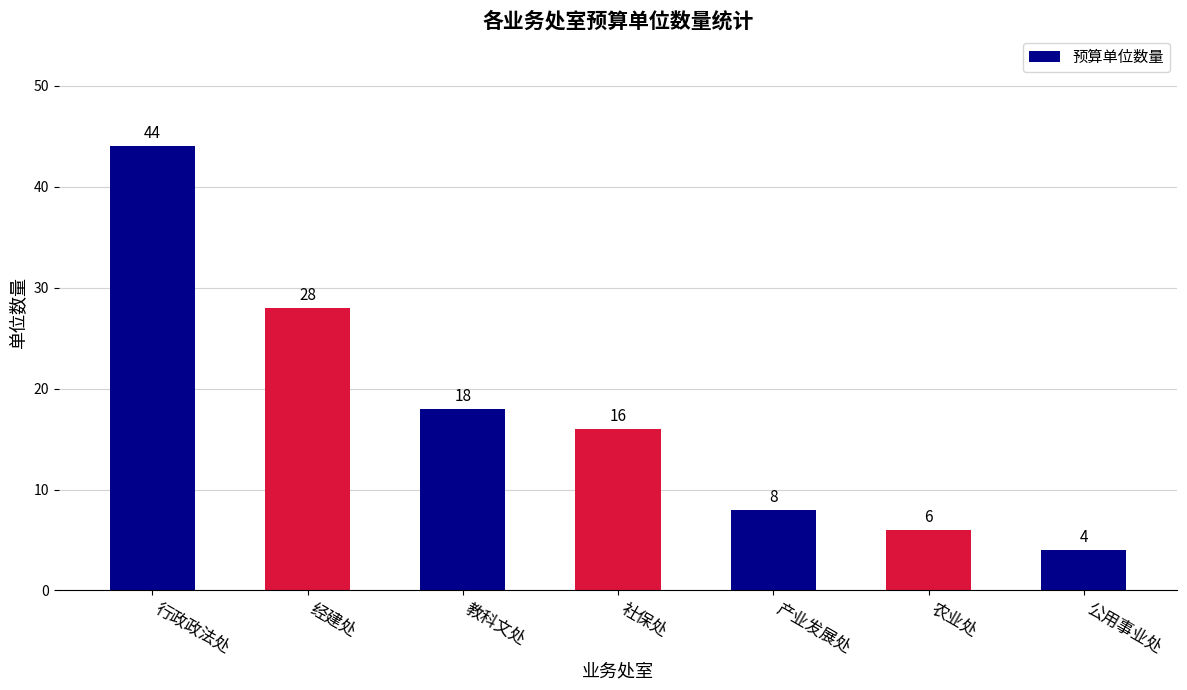

How many data points does each series have?

7